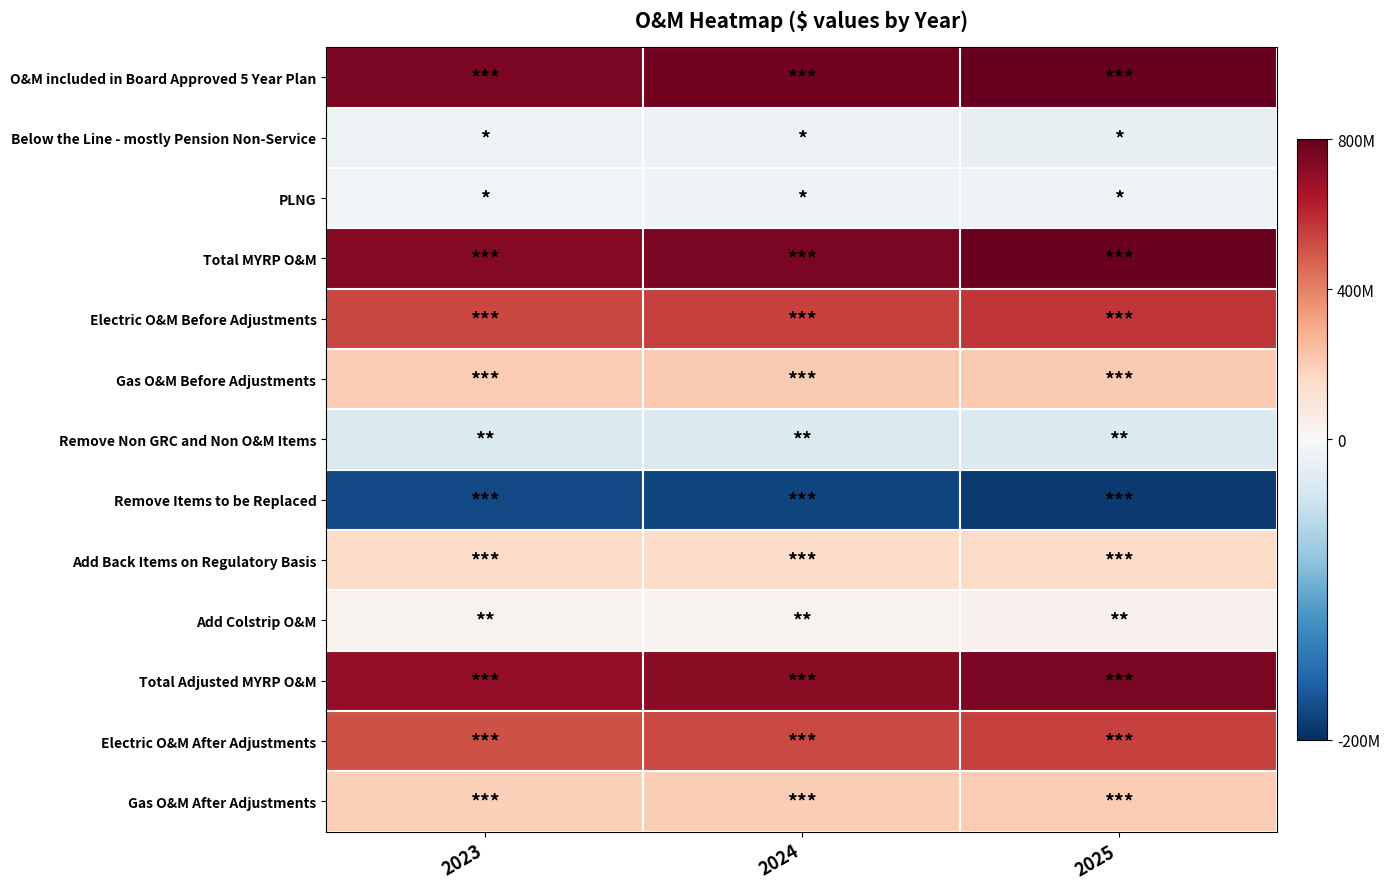

At which category does the chart reach its minimum across all series?

2025